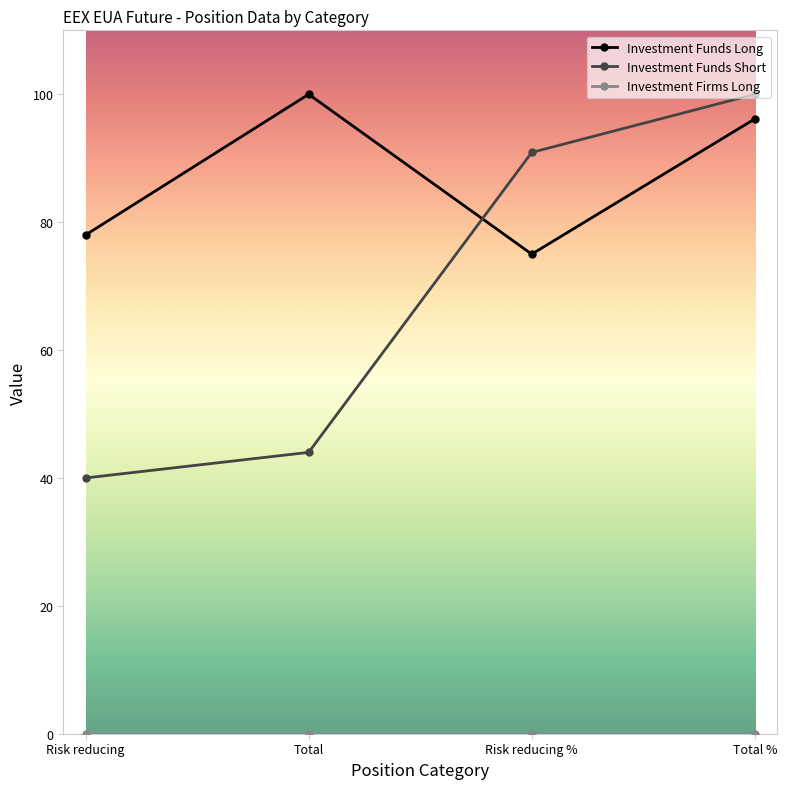

What is the minimum value for Investment Funds Long?

75.0